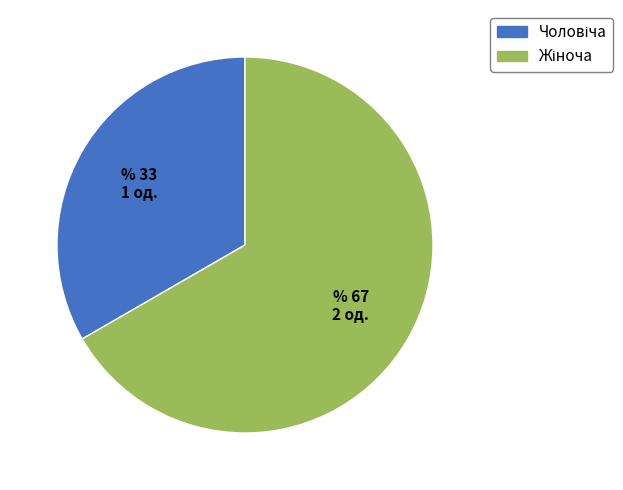

Is there any slice that represents more than half of the pie?

Yes